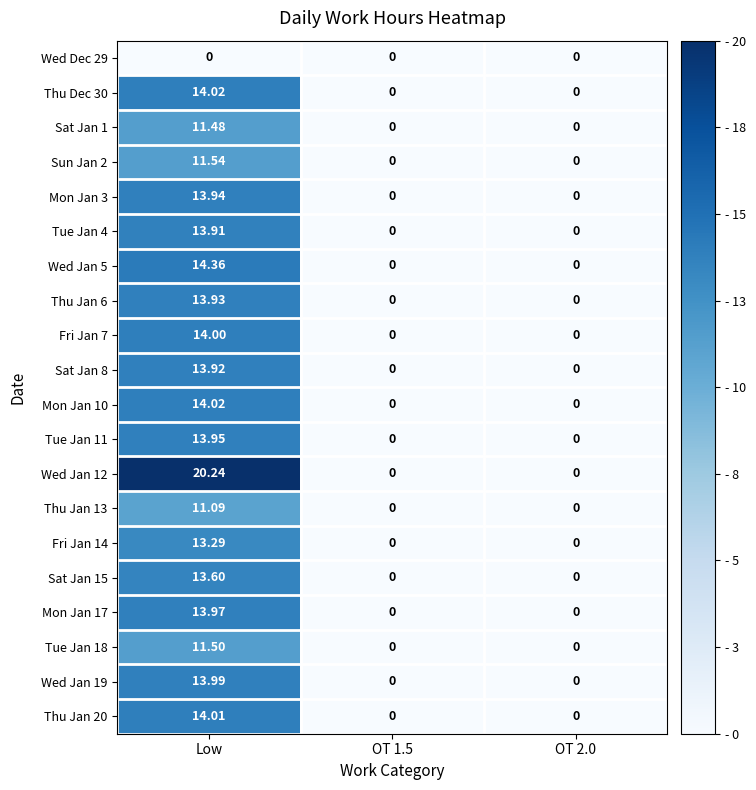

Count the number of categories in the chart.

3